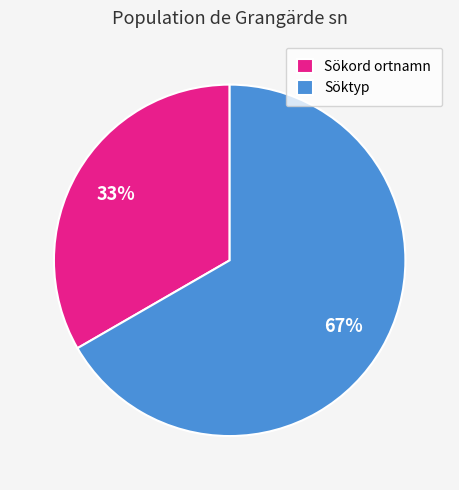

What is the largest slice in the pie chart?

Söktyp